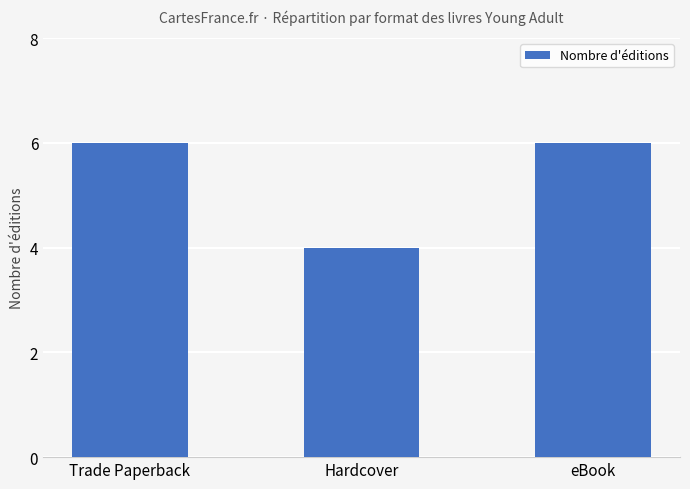

Reading left to right, list all the values displayed in this chart.

6	4	6